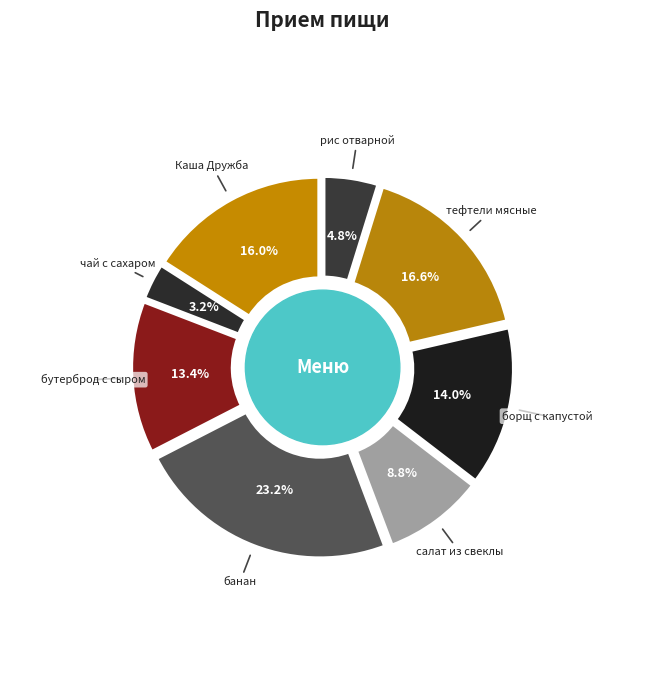

Do бутерброд с сыром and рис отварной together represent more than half of the pie?

No